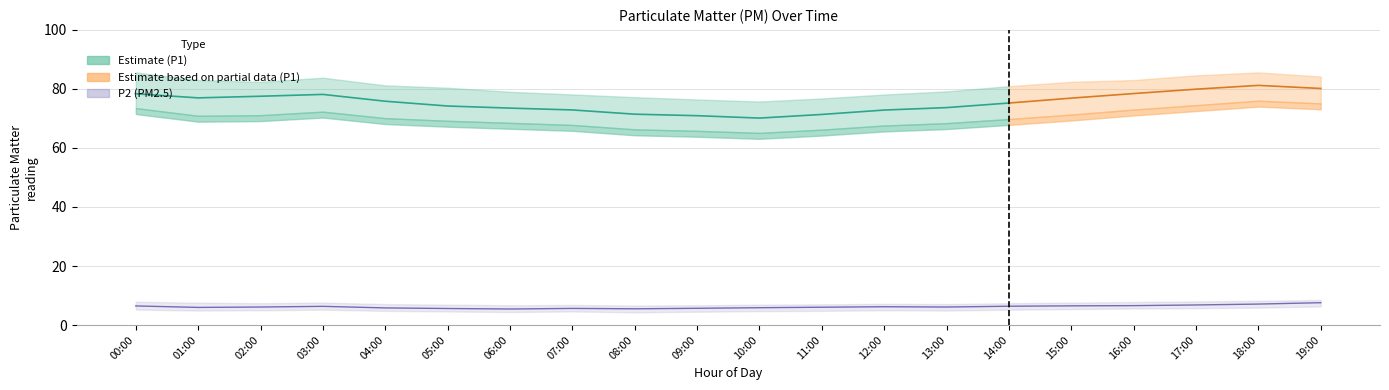

What position from the left is 17:00?

18